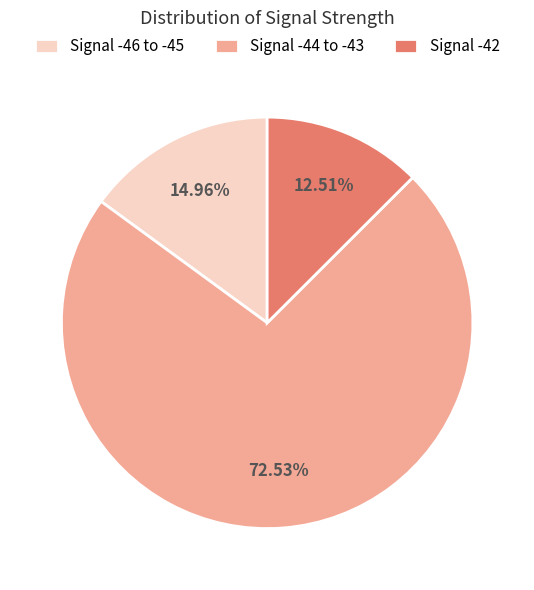

Is the sum of Signal -42 and Signal -44 to -43 greater than half?

Yes